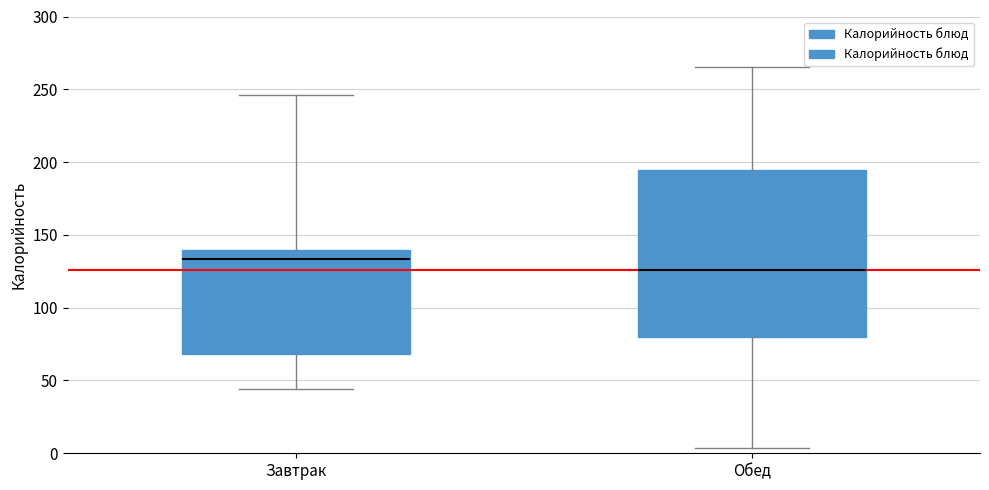

Which box has the highest median line?

Завтрак